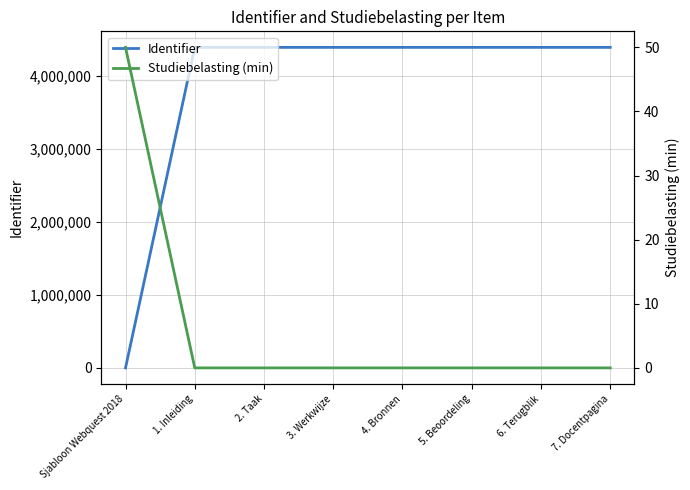

Reading right to left, list all the values displayed in this chart.

Identifier: 4388801	4388799	4388797	4388795	4388793	4388791	4388789	0
Studiebelasting (min): 0	0	0	0	0	0	0	50